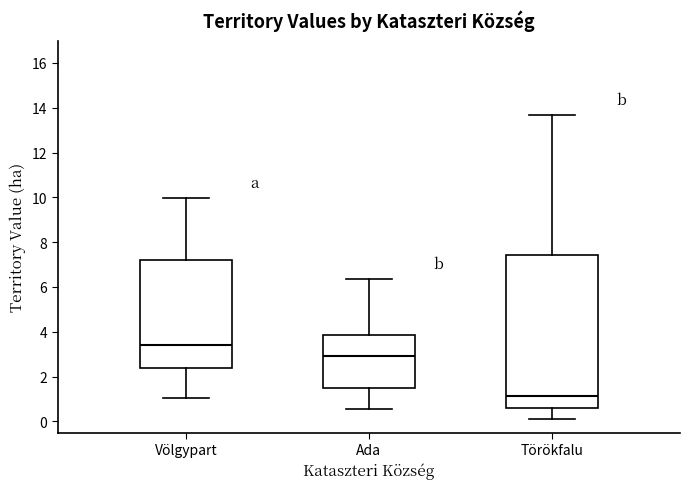

Where does the median line of the box for Törökfalu sit on the y-axis? The values are not printed on the chart, so give them approximately, as read against the axis.

1.2